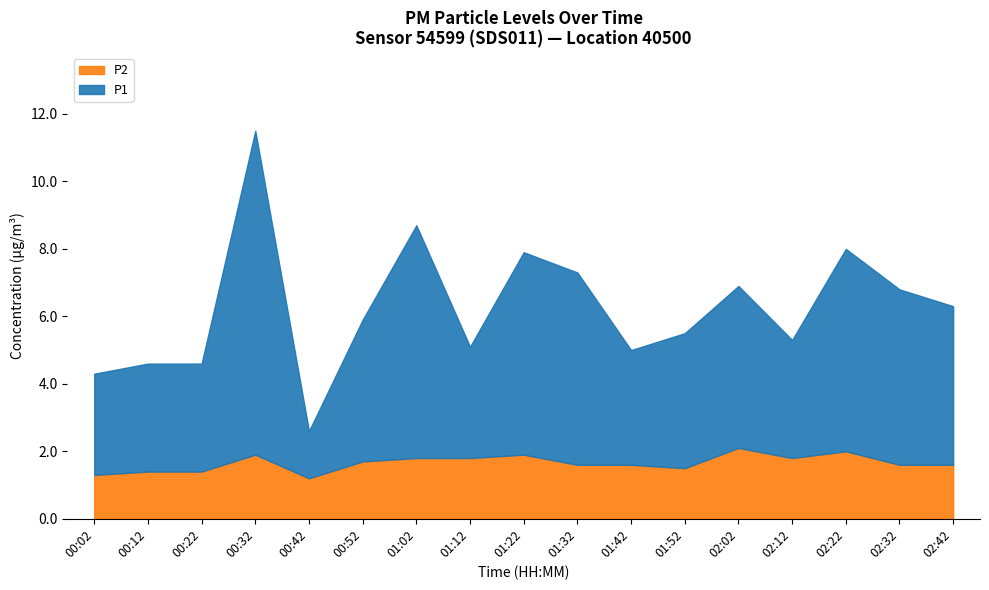

Which series has the largest range (max minus min)?

P1